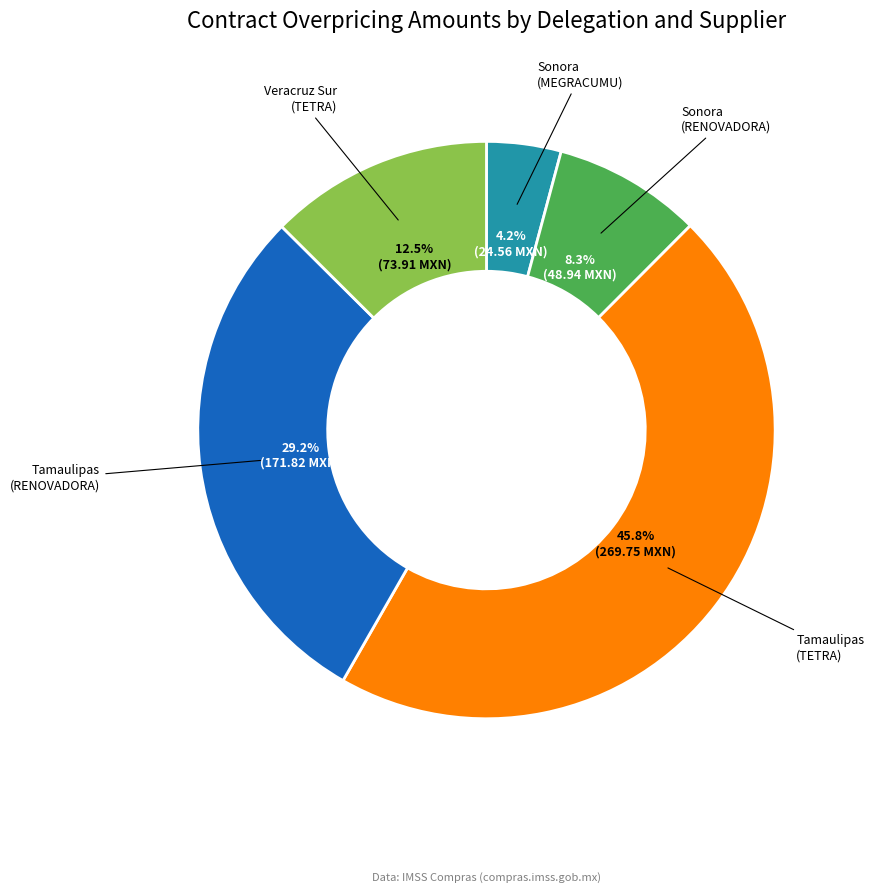

Is there any slice that represents more than half of the pie?

No